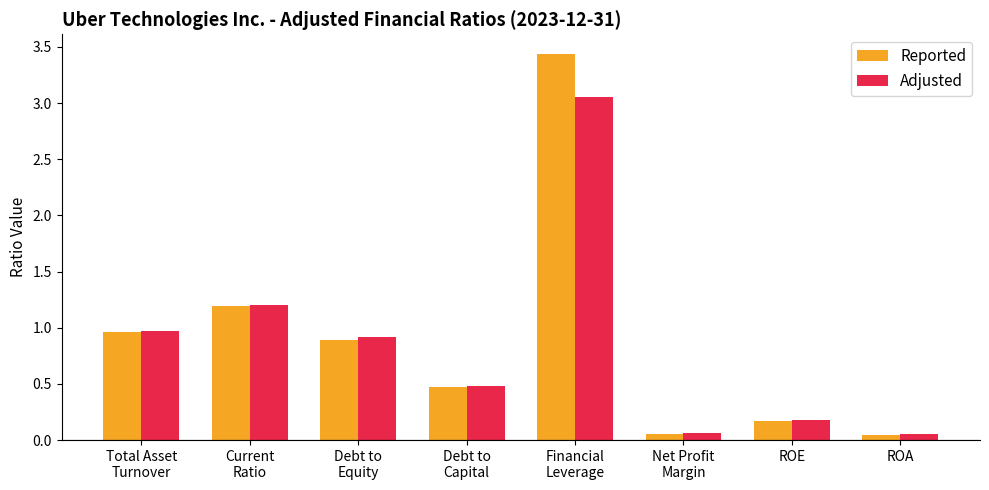

Which series has the largest range (max minus min)?

Reported